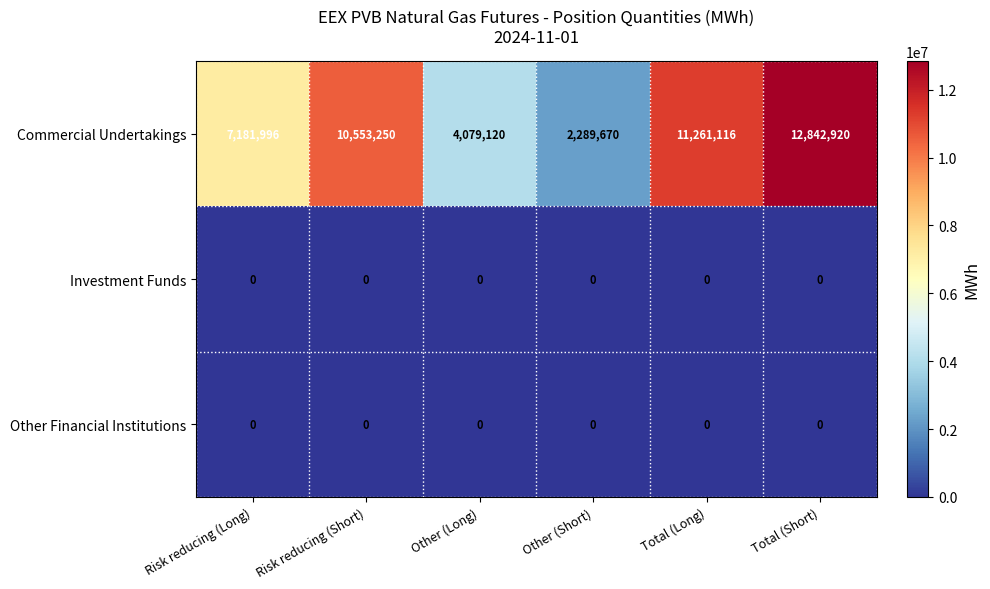

Reading left to right, transcribe all the data shown in this chart.

Commercial Undertakings: Risk reducing (Long)=7181996	Risk reducing (Short)=10553250	Other (Long)=4079120	Other (Short)=2289670	Total (Long)=11261116	Total (Short)=12842920
Investment Funds: Risk reducing (Long)=0	Risk reducing (Short)=0	Other (Long)=0	Other (Short)=0	Total (Long)=0	Total (Short)=0
Other Financial Institutions: Risk reducing (Long)=0	Risk reducing (Short)=0	Other (Long)=0	Other (Short)=0	Total (Long)=0	Total (Short)=0